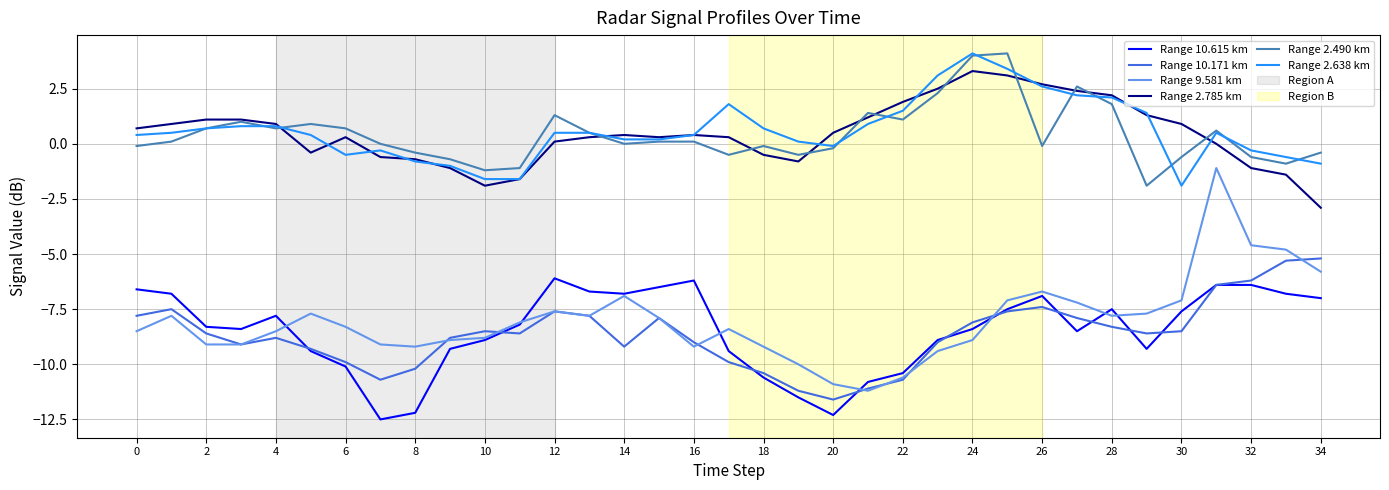

Which series has the widest spread of values?

Range 9.581 km